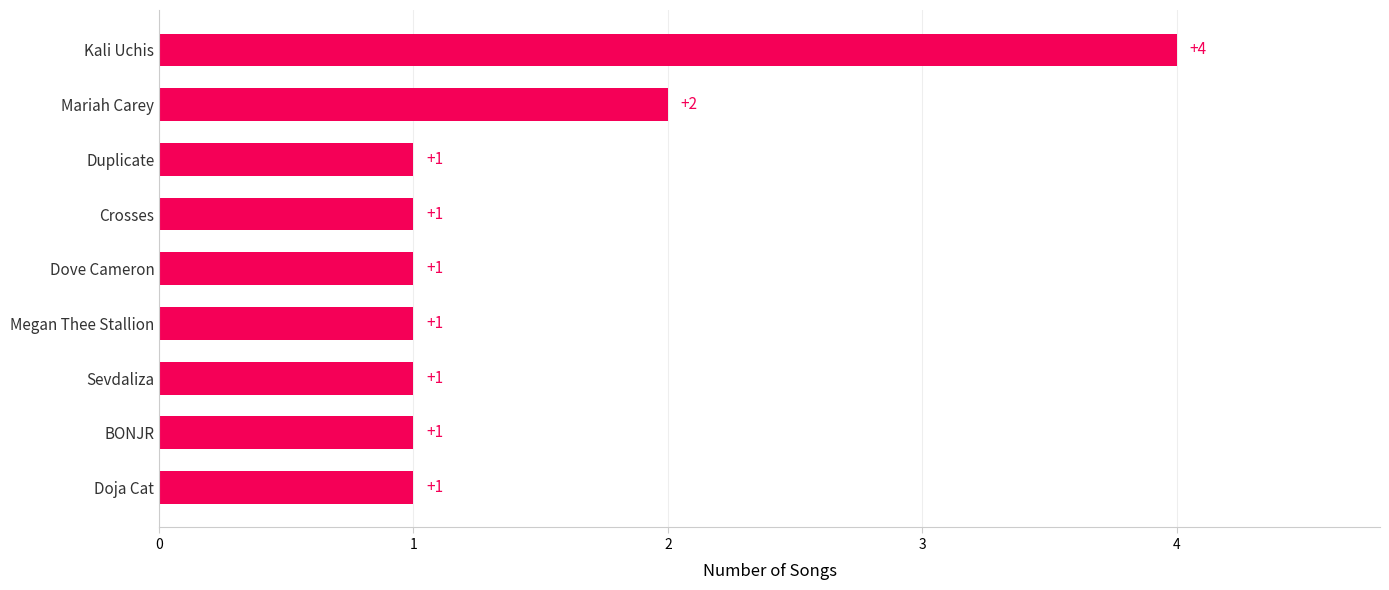

Are the bars grouped side by side (vs. stacked)?

No